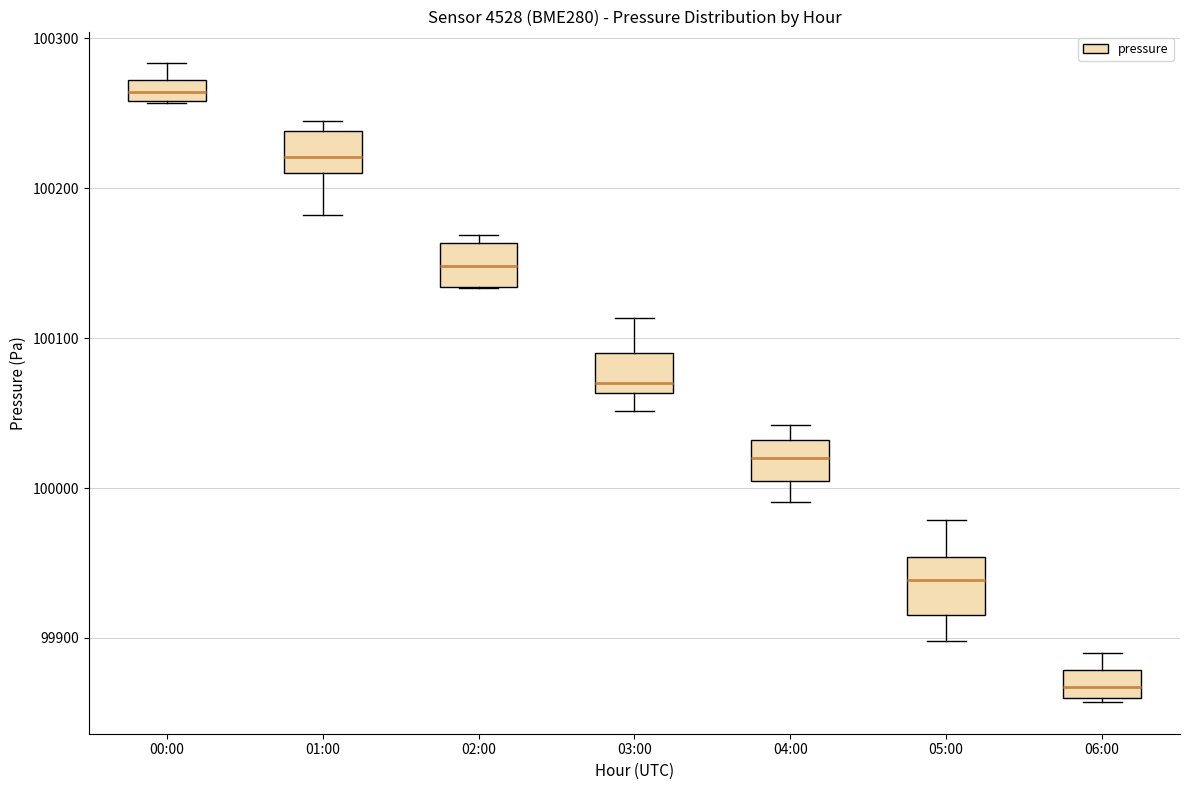

Which box's median line is the highest?

00:00